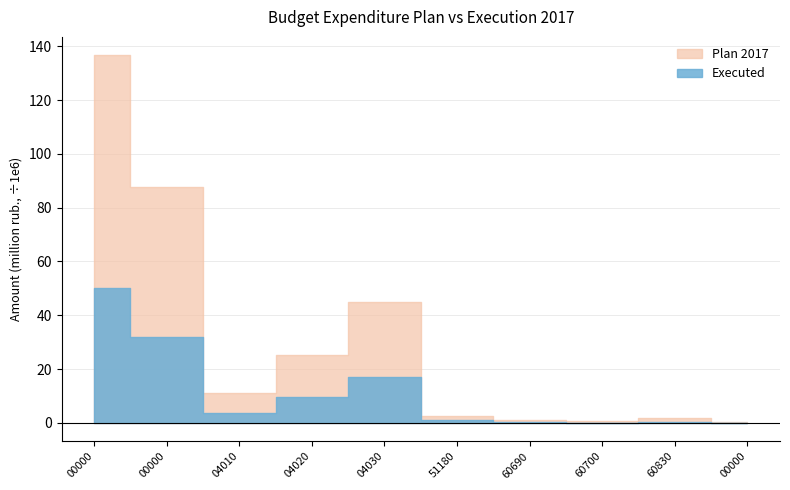

True or false: Executed and Plan 2017 cross at least once.

False